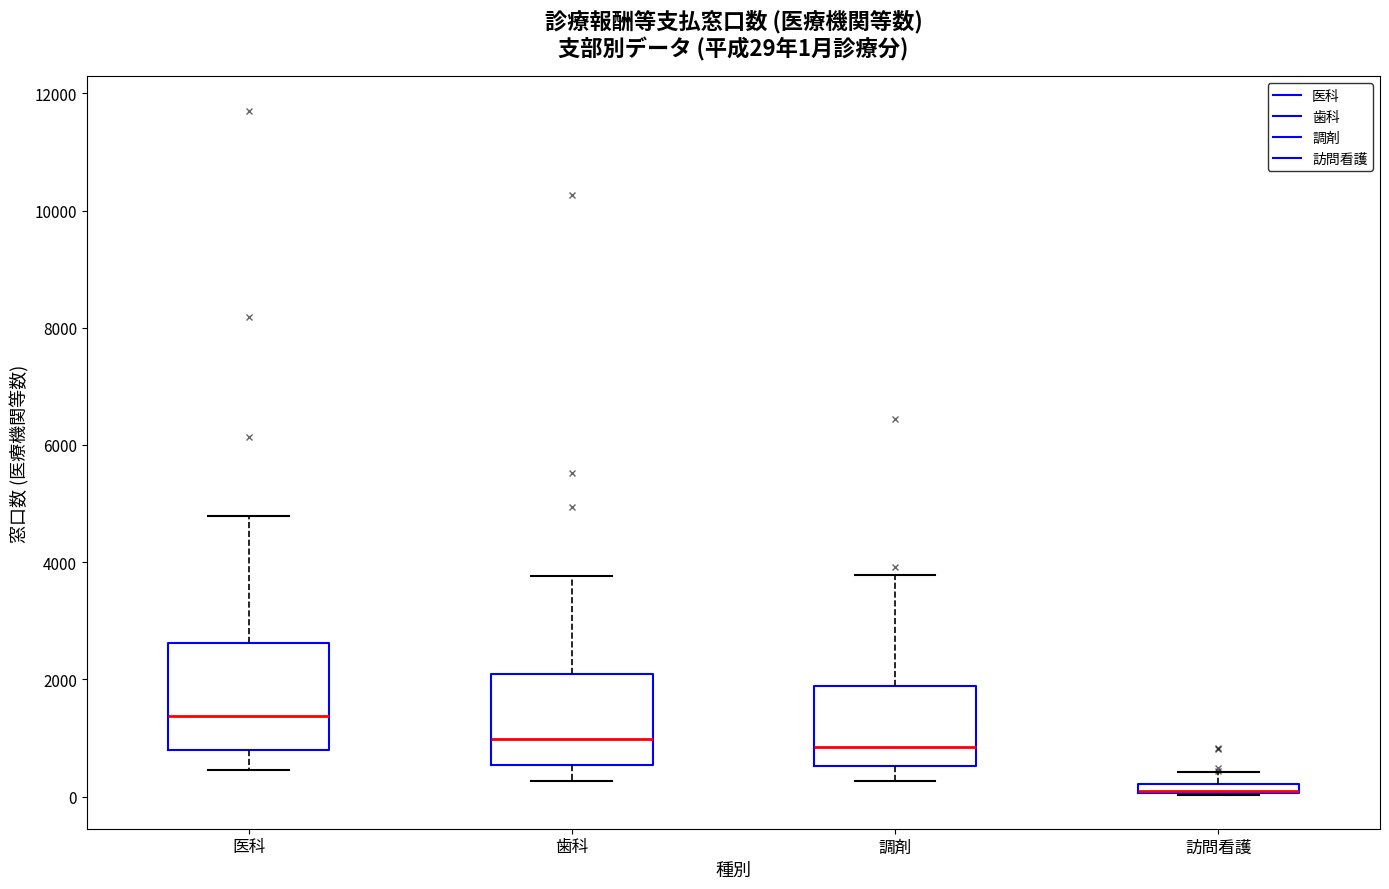

Comparing the boxes themselves (not the whiskers), which one is the tallest?

医科